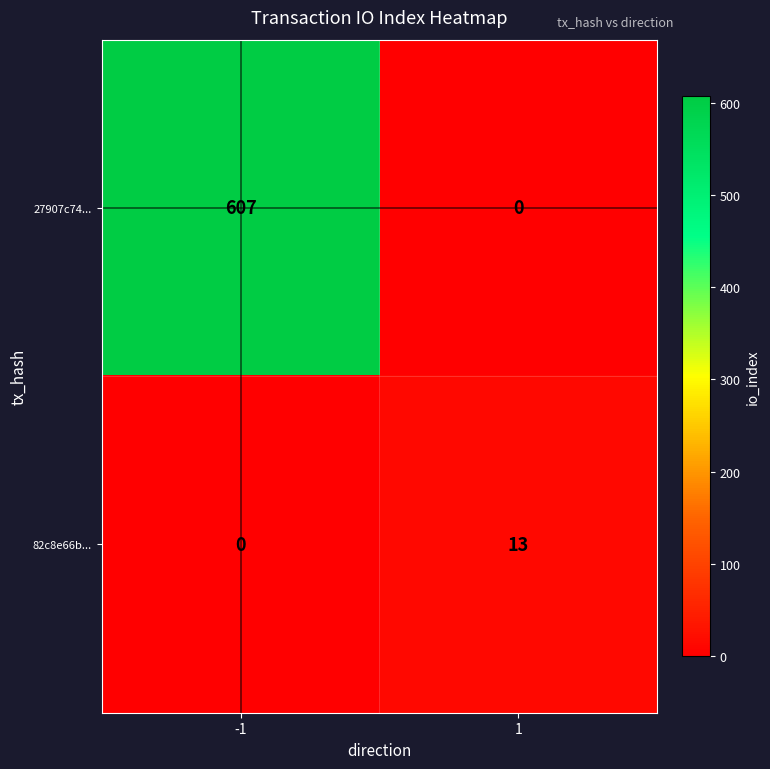

How many distinct data groups are displayed?

2